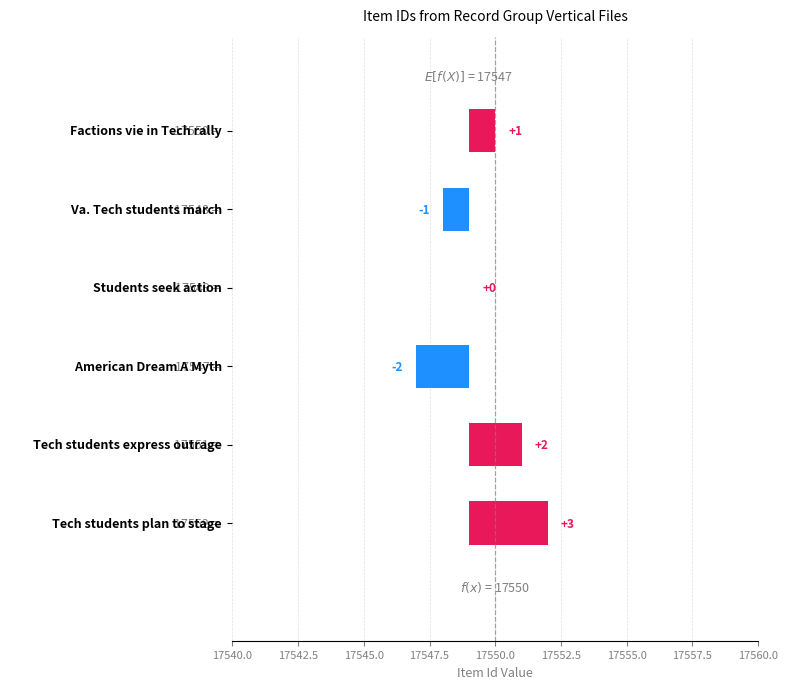

Does the chart contain stacked bars?

No